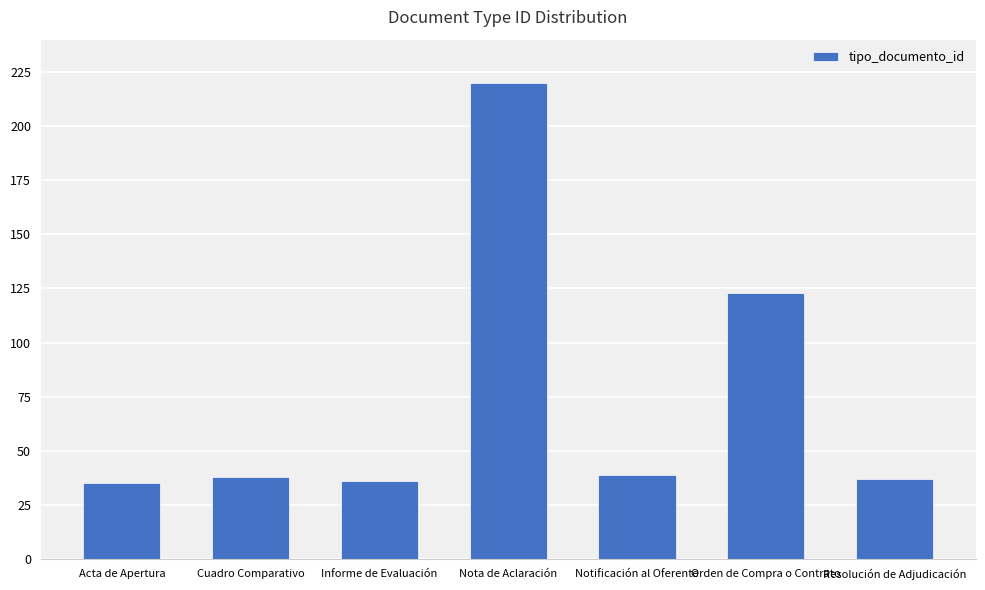

How many bars are there in total?

7